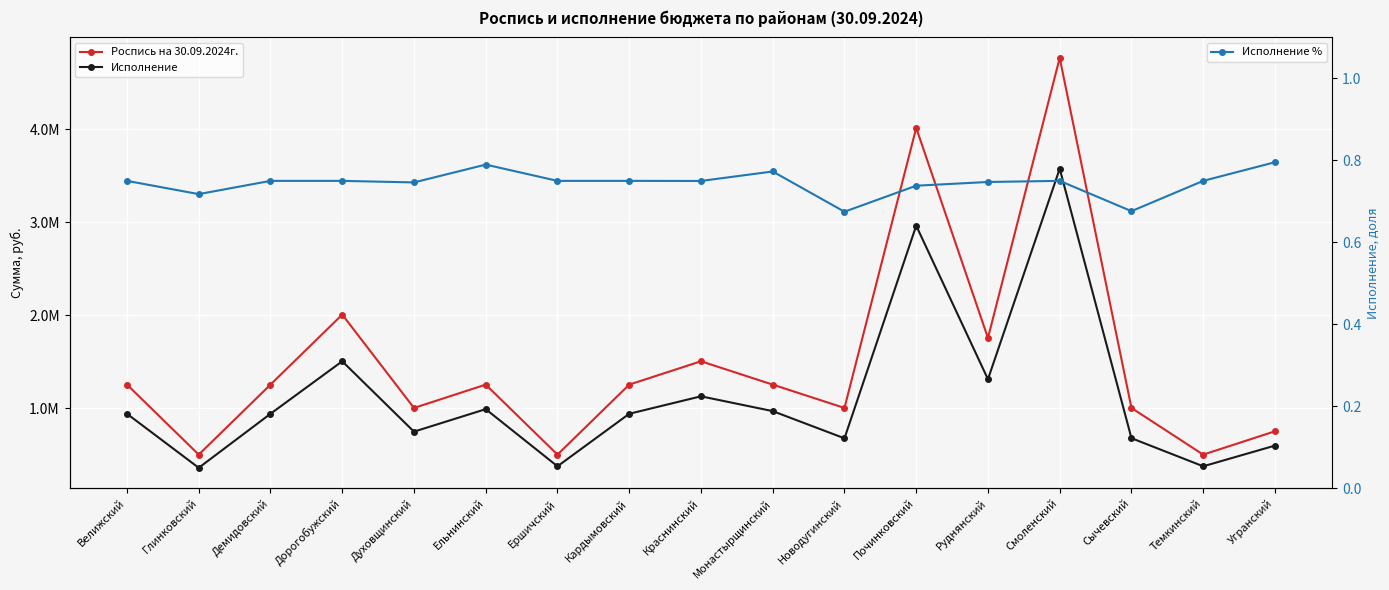

List the series in order of their peak value, highest first.

Роспись на 30.09.2024г., Исполнение, Исполнение %